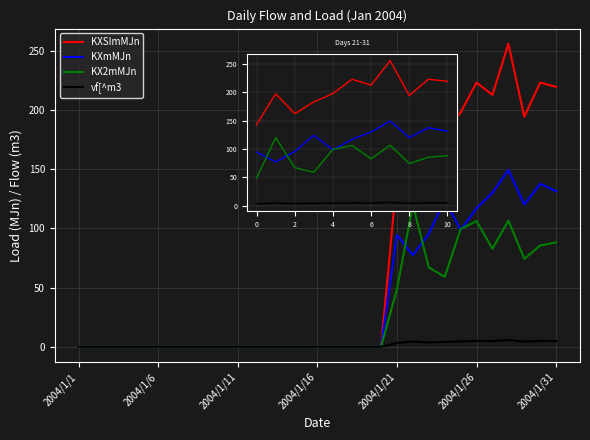

What is the spread (max minus min) of values at 8?

190.1